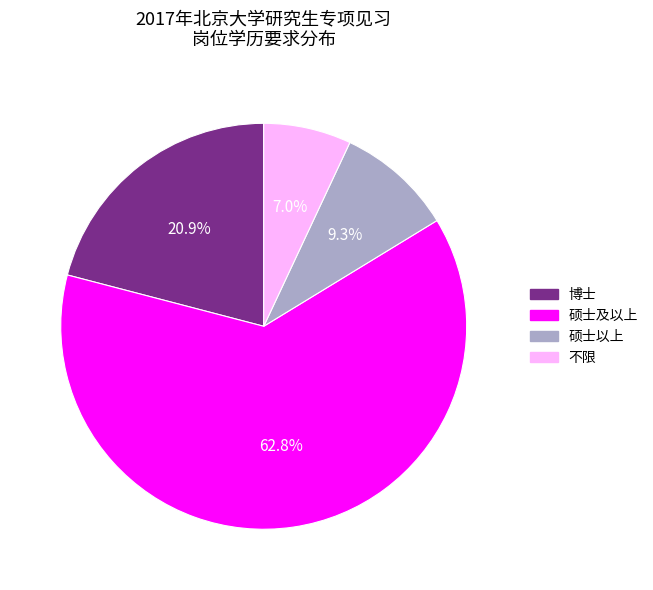

To the nearest percent, what is the difference between the 不限 and 硕士及以上 slice percentages?

56%